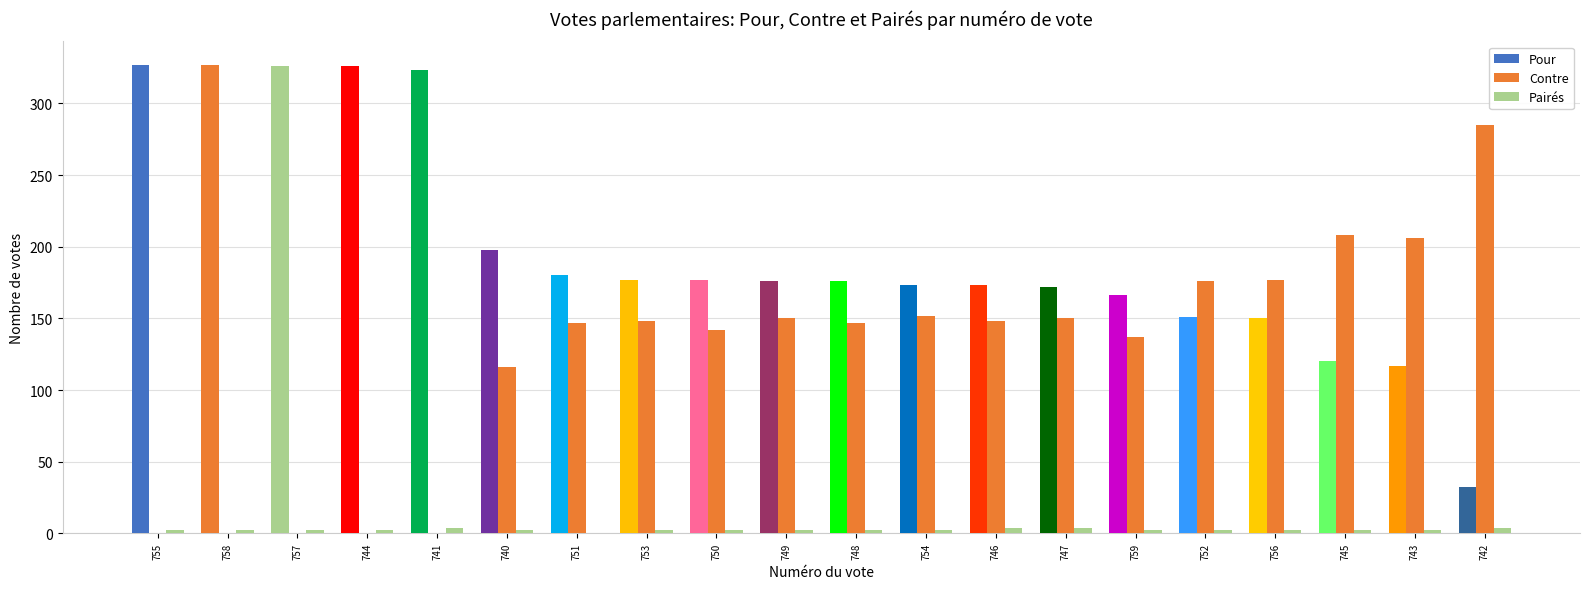

At which label does Pour reach its peak?

755